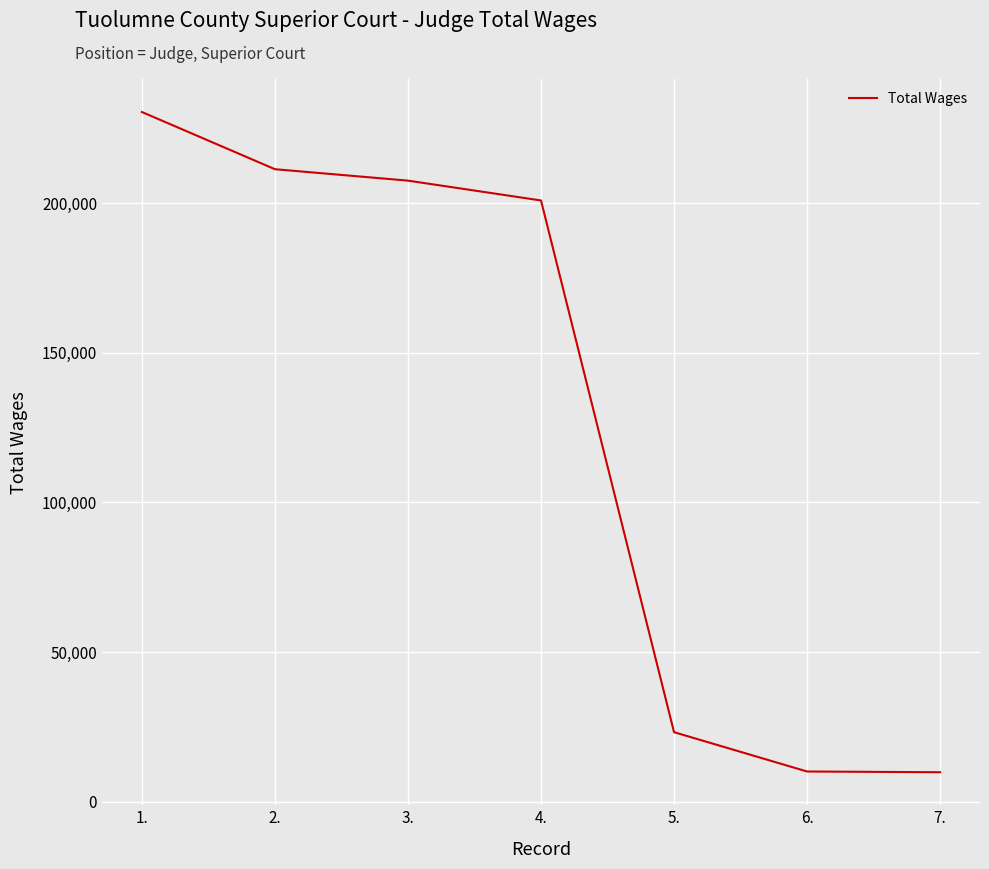

True or false: there are more than 2 points higher than both neighbors.

False